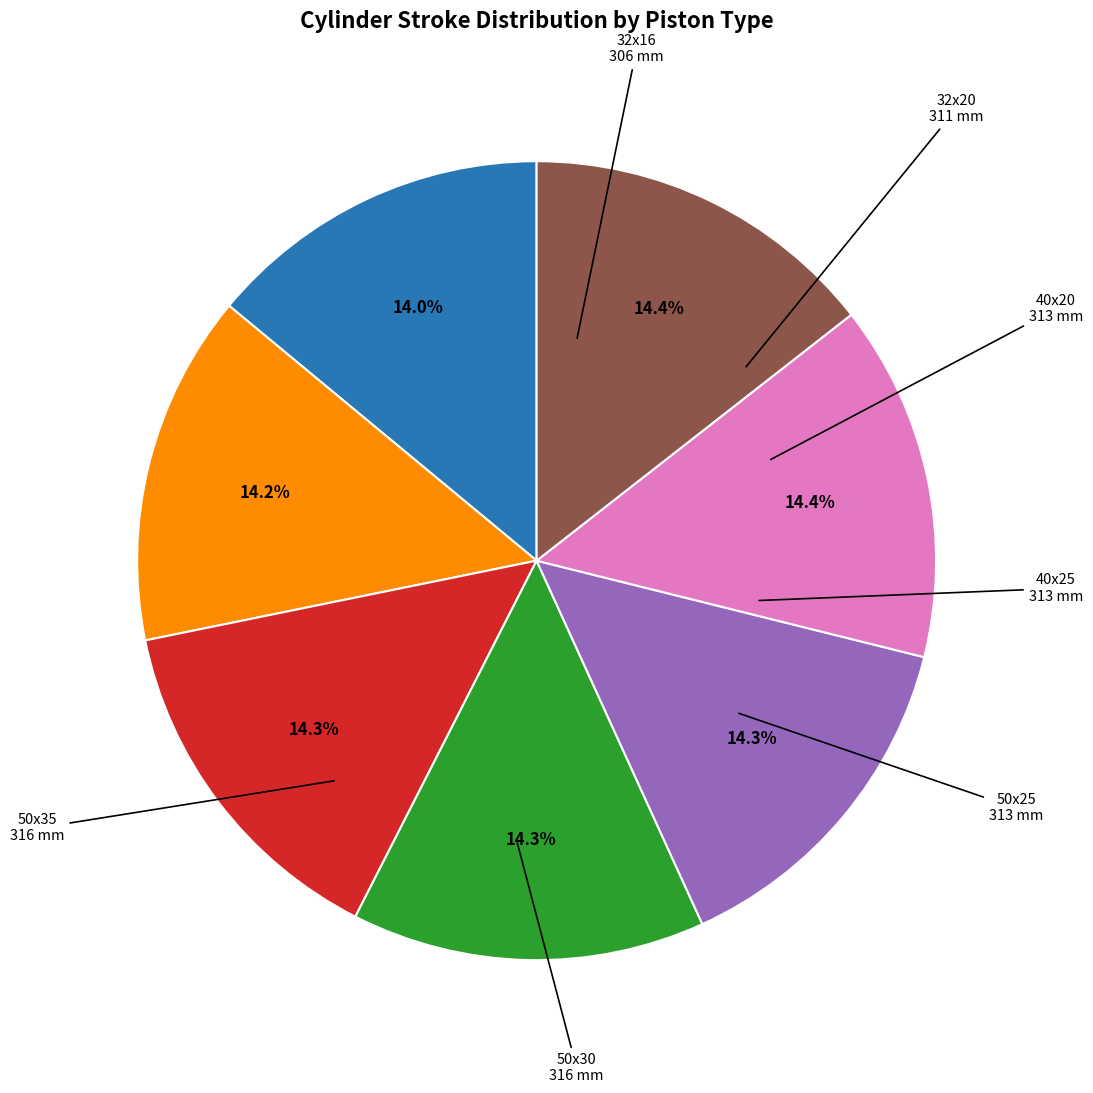

Is 50x30 the majority of the pie?

No